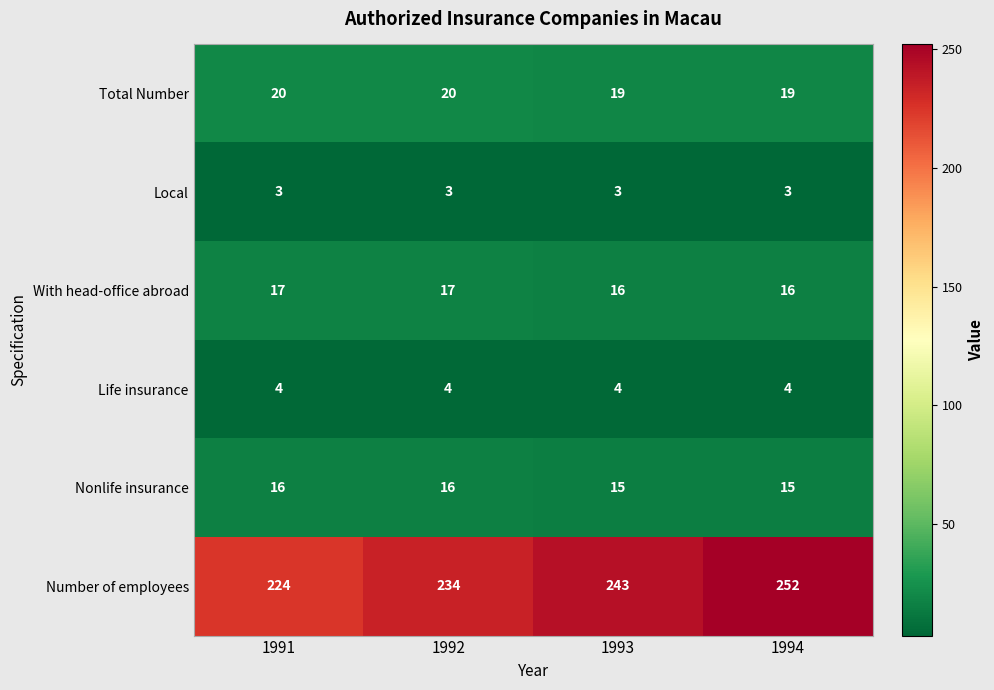

How many With head-office abroad values are between 16 and 17?

4